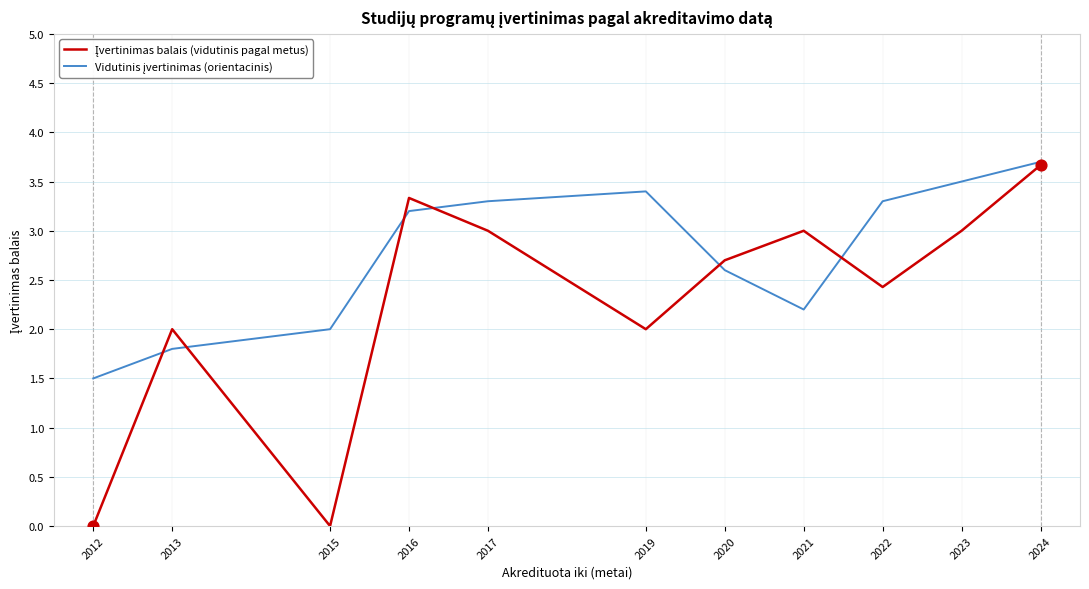

At which category is the sum across all series the highest?

2024